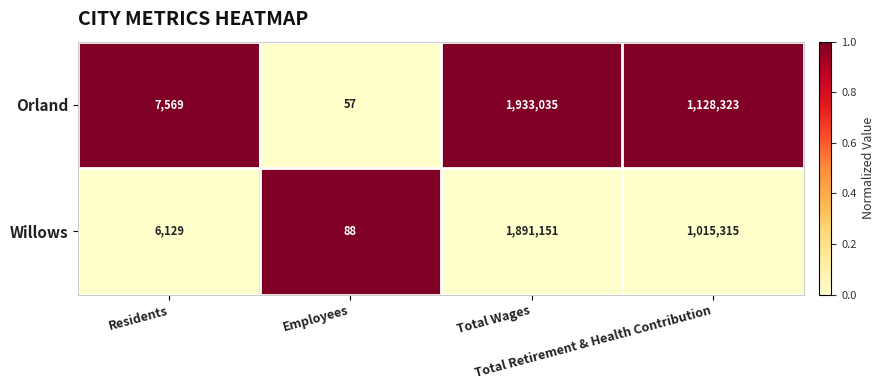

Which series has the widest spread of values?

Orland